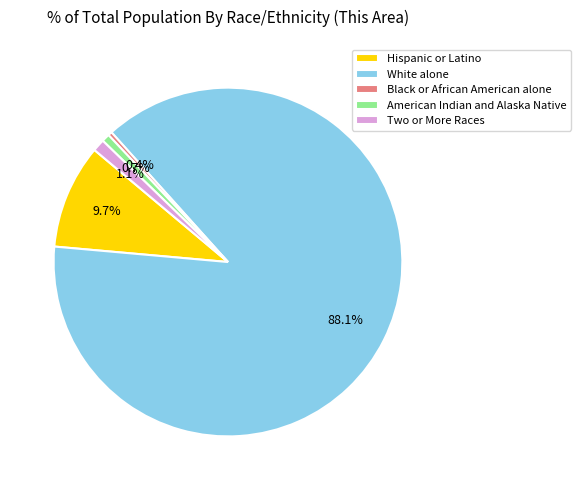

Which has a higher value, Two or More Races or White alone?

White alone